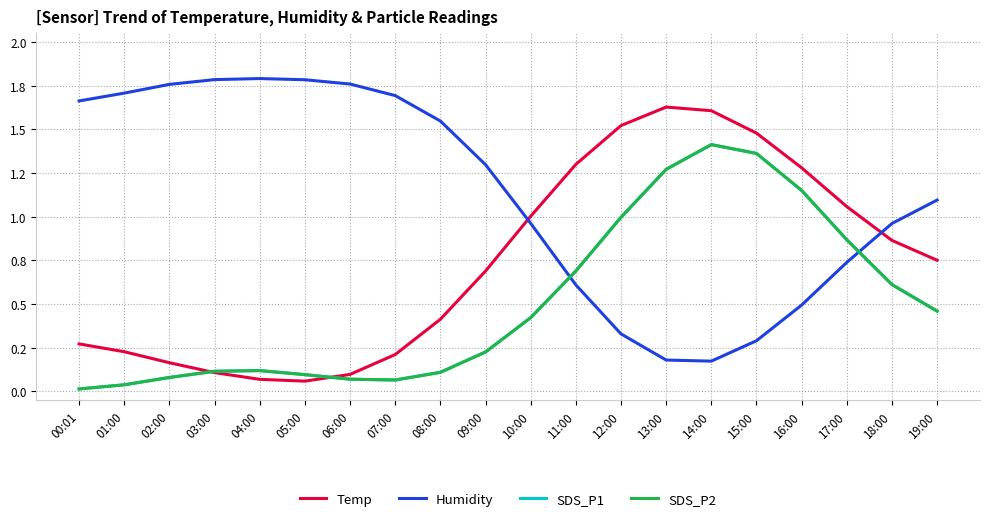

Which series has the largest total across all categories?

Humidity